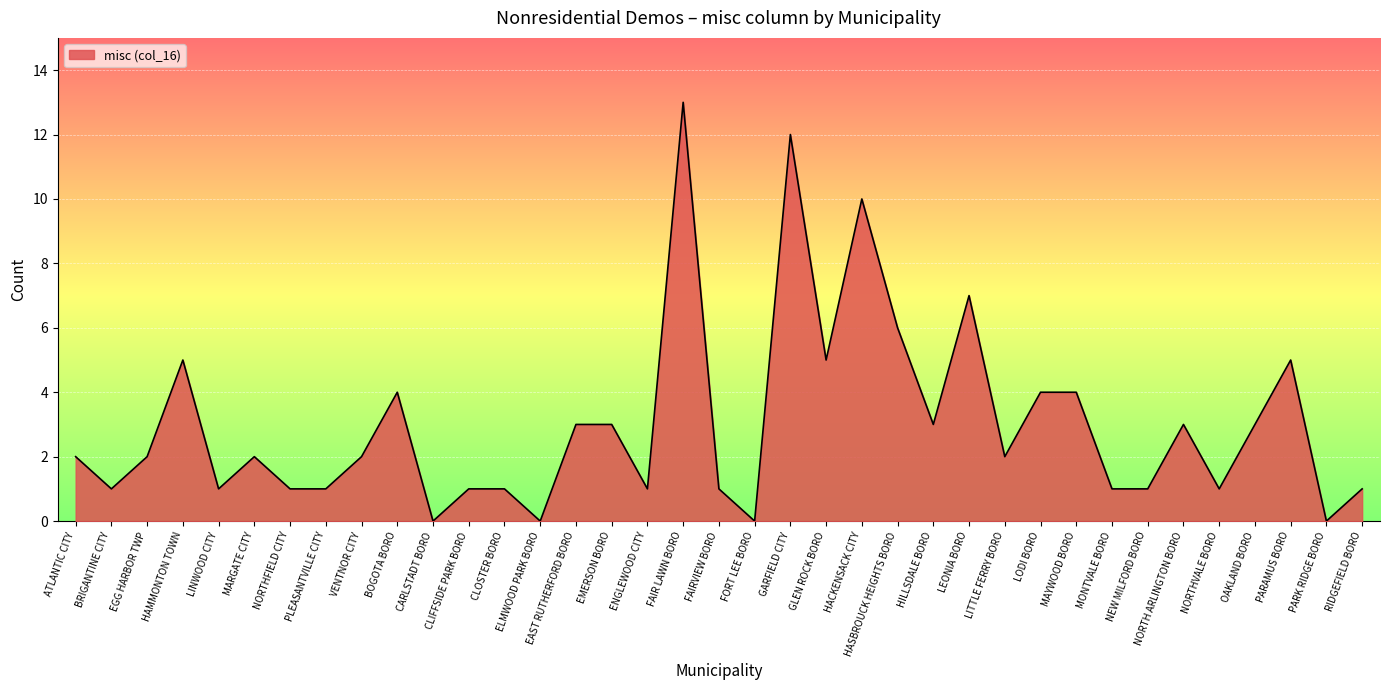

Approximately how many times larger is the value at MAYWOOD BORO compared to HASBROUCK HEIGHTS BORO?

0.7